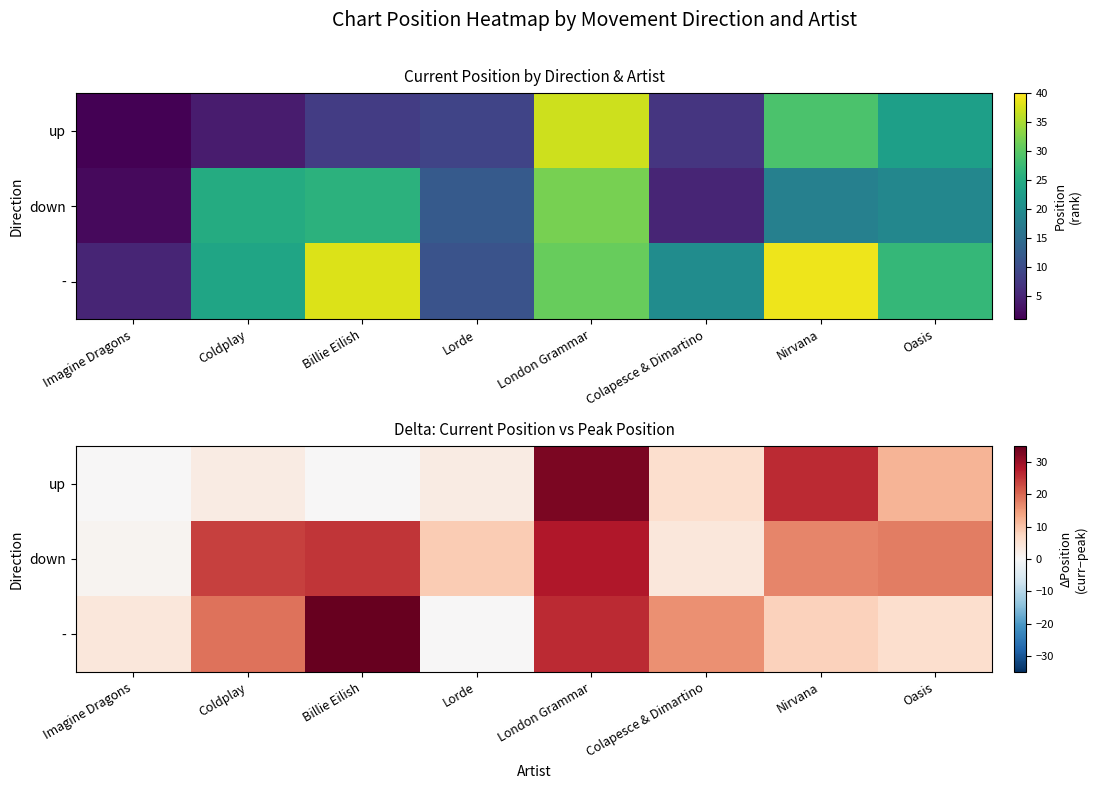

Is the value of - at Nirvana greater than the value of down at Lorde?

No